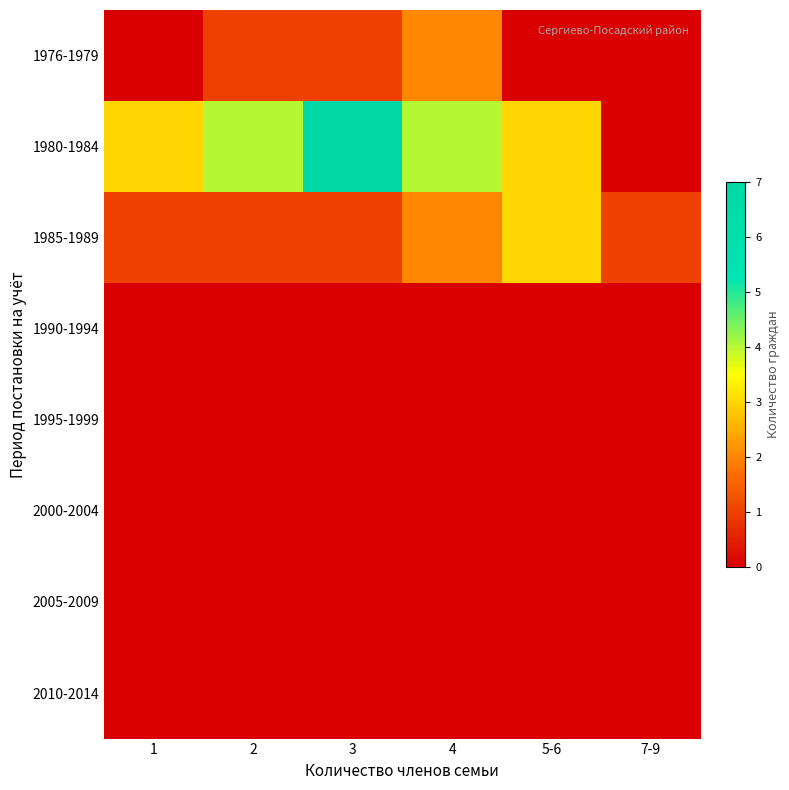

What is the spread (max minus min) of values at 4?

4